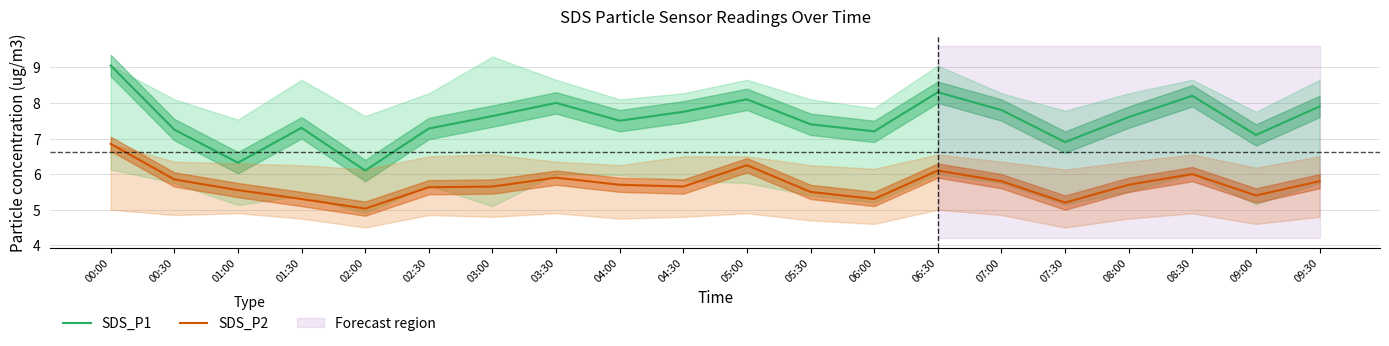

What is the label of the 5th point from the left?

02:00